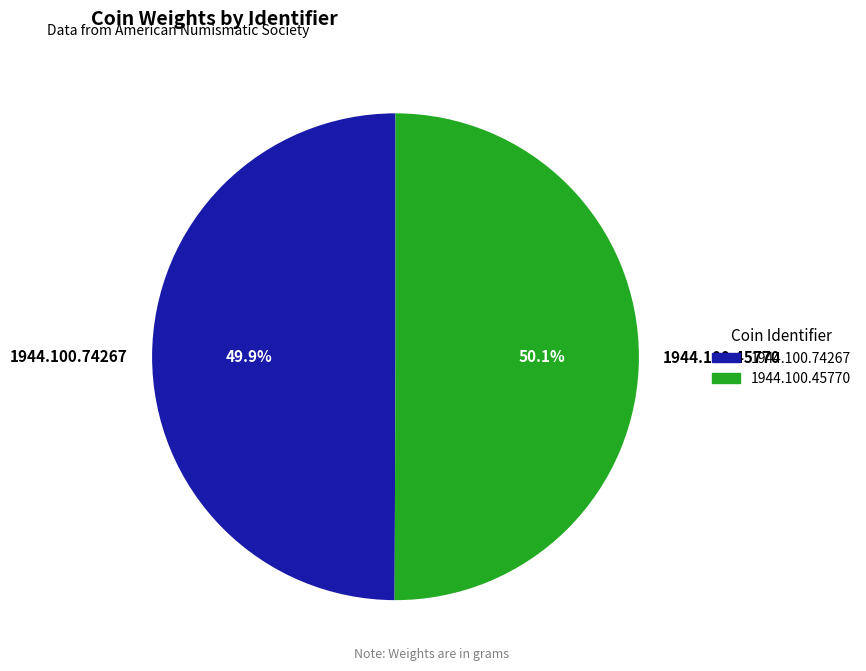

Is there any slice that represents more than half of the pie?

Yes